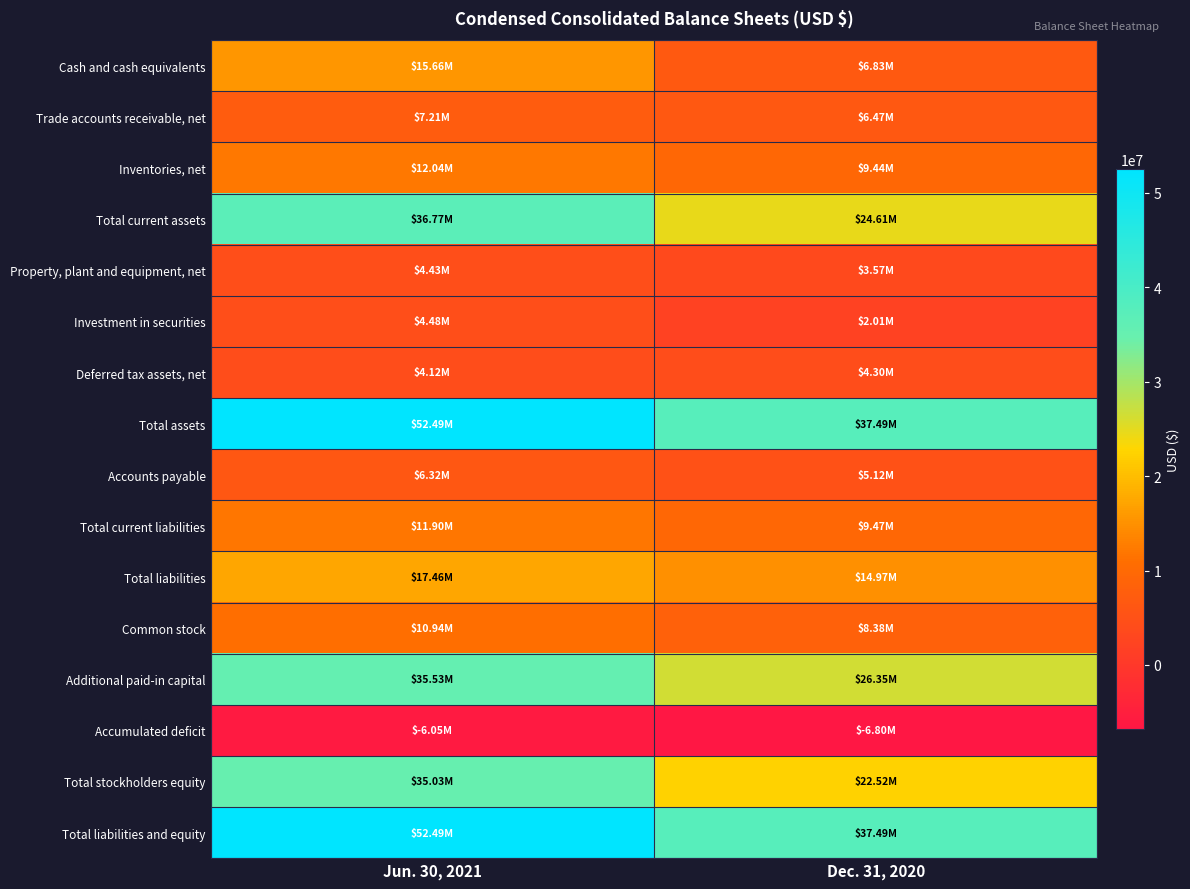

Which has a higher value, Dec. 31, 2020 or Jun. 30, 2021?

Jun. 30, 2021